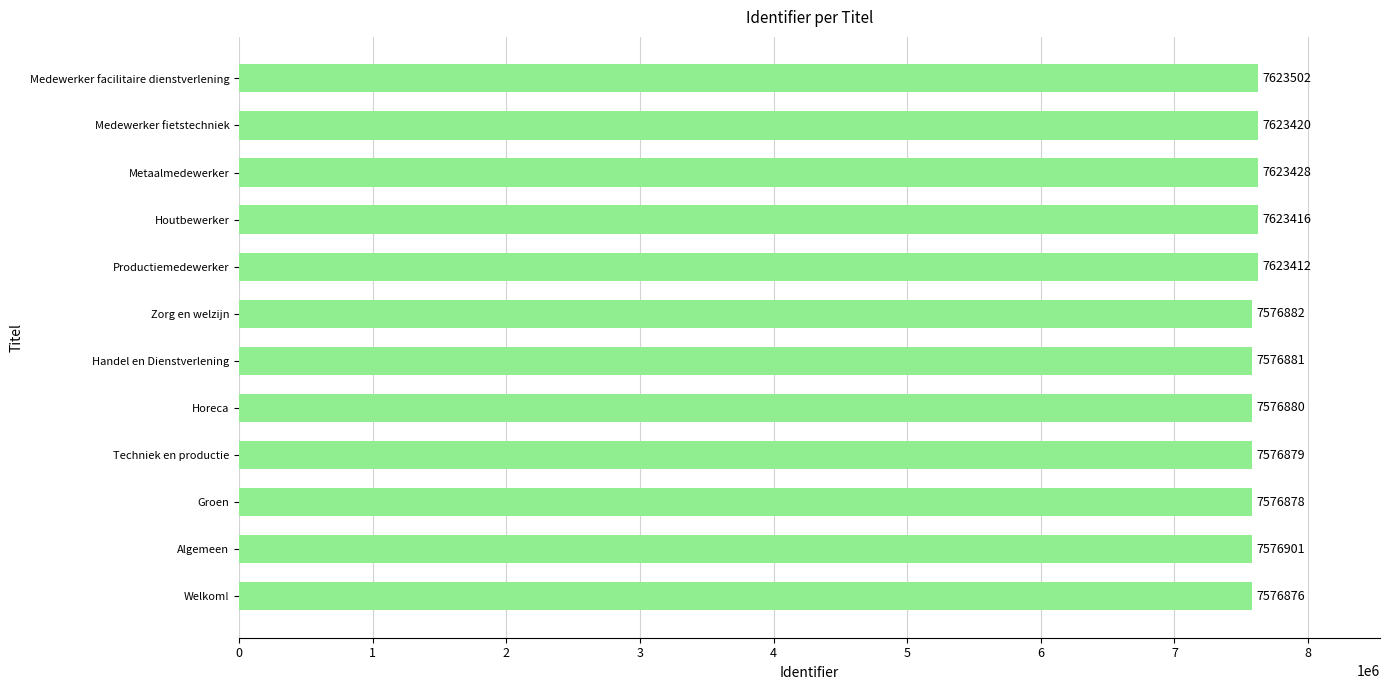

Where is the data nearest to the value 7600189?

Productiemedewerker